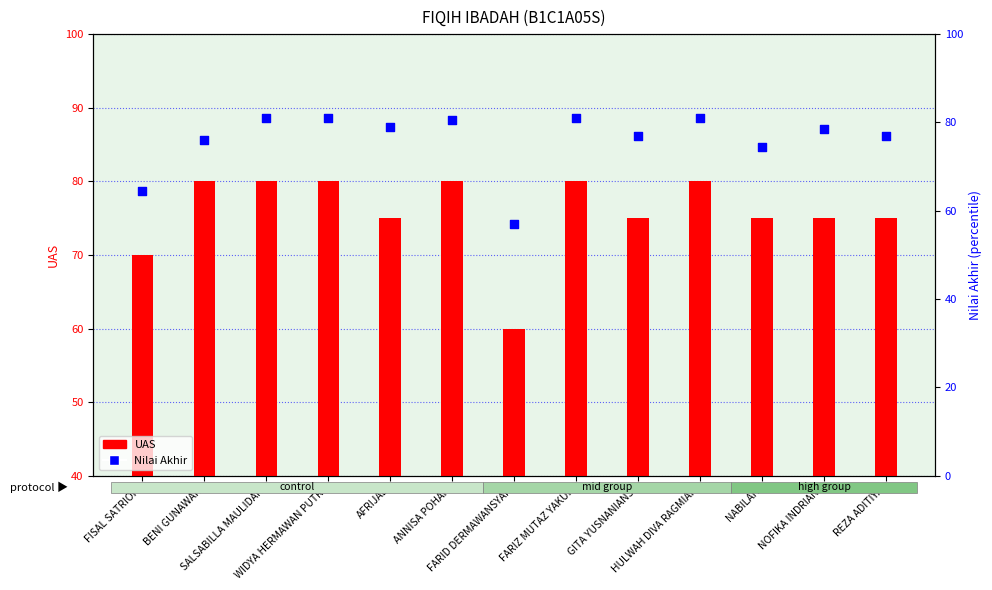

Is the value of UAS at NOFIKA INDRIANI greater than the value of Nilai Akhir at NOFIKA INDRIANI?

No